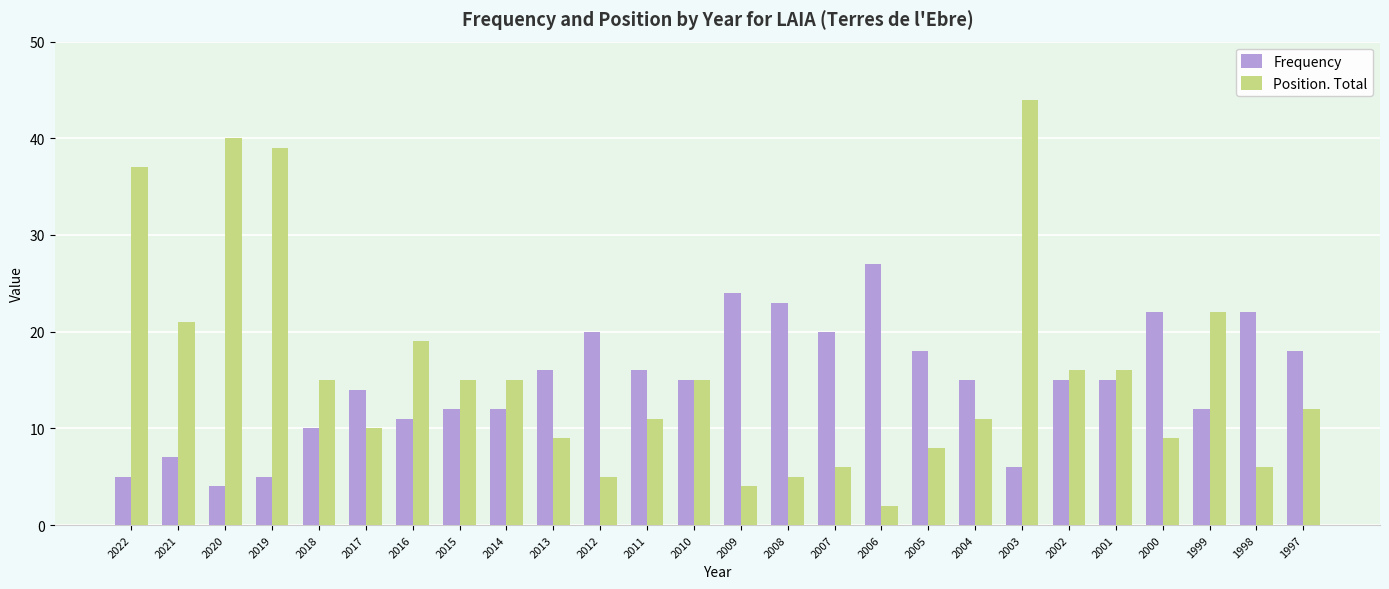

Is the value of Frequency at 2014 greater than the value of Position. Total at 2005?

Yes